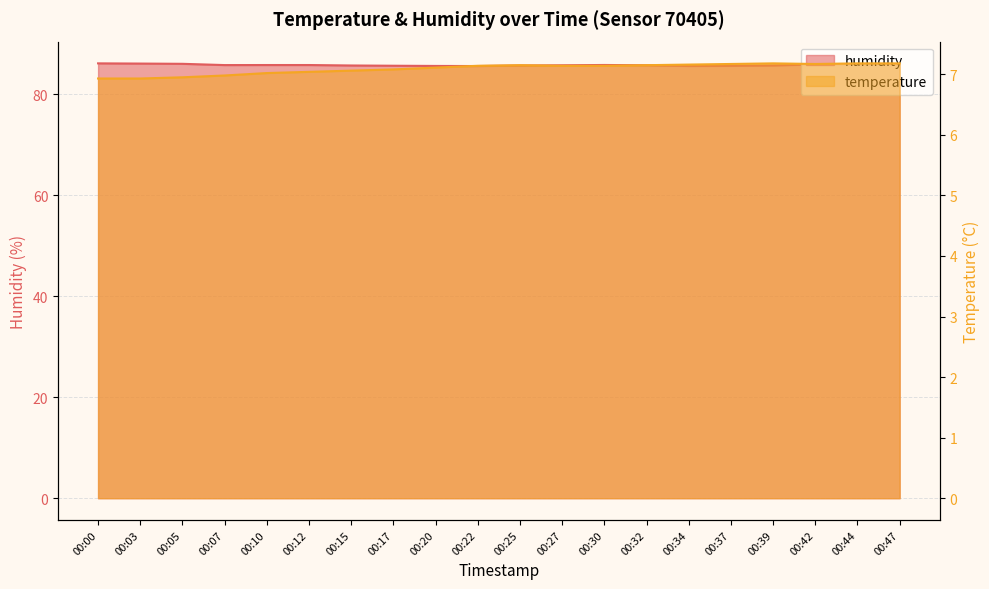

True or false: humidity and temperature cross at least once.

False